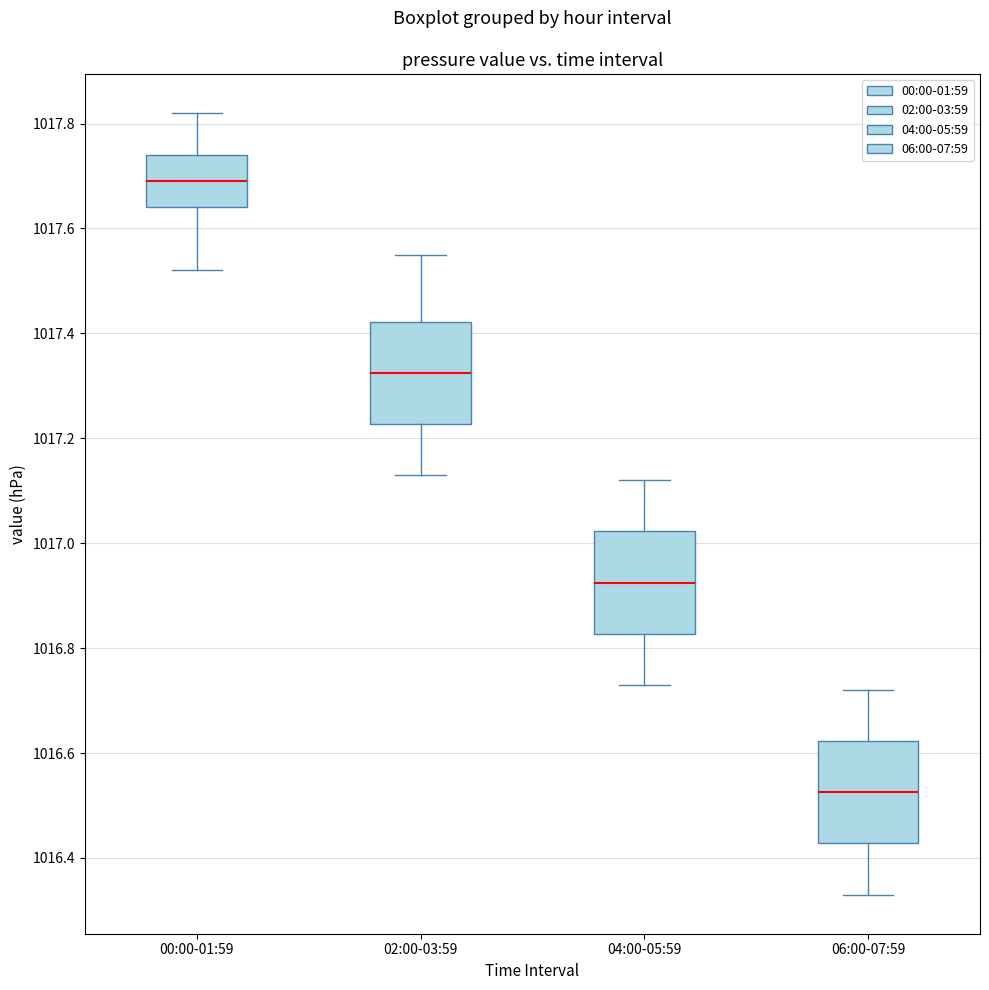

Reading left to right, transcribe this box plot: for each box, give where its median line is, the range the box spans, and where its two whiskers end, as read against the y-axis. The values are not printed on the chart, so give them approximately, as read against the axis.

00:00-01:59: median 1017.70, box 1017.64 to 1017.74, whiskers 1017.52 to 1017.82
02:00-03:59: median 1017.32, box 1017.22 to 1017.42, whiskers 1017.14 to 1017.56
04:00-05:59: median 1016.92, box 1016.82 to 1017.02, whiskers 1016.74 to 1017.12
06:00-07:59: median 1016.52, box 1016.42 to 1016.62, whiskers 1016.34 to 1016.72